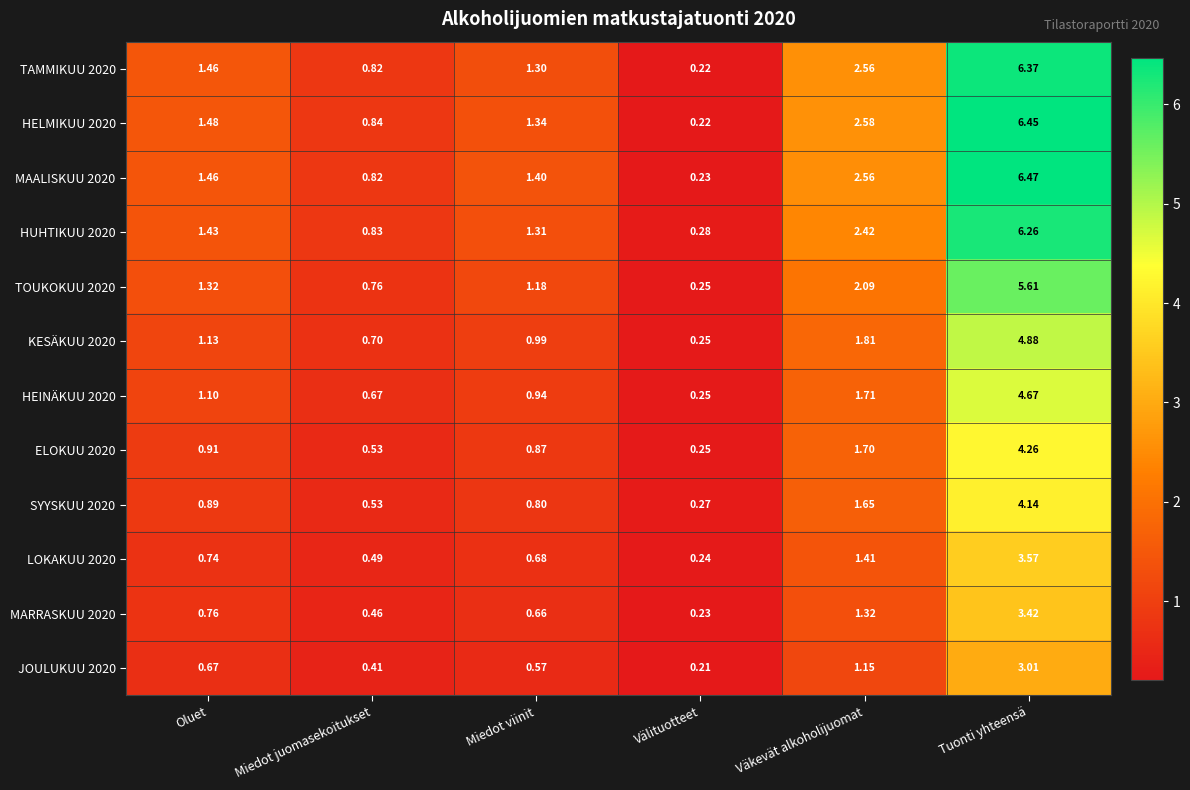

At which label does KESÄKUU 2020 first exceed 1?

Oluet